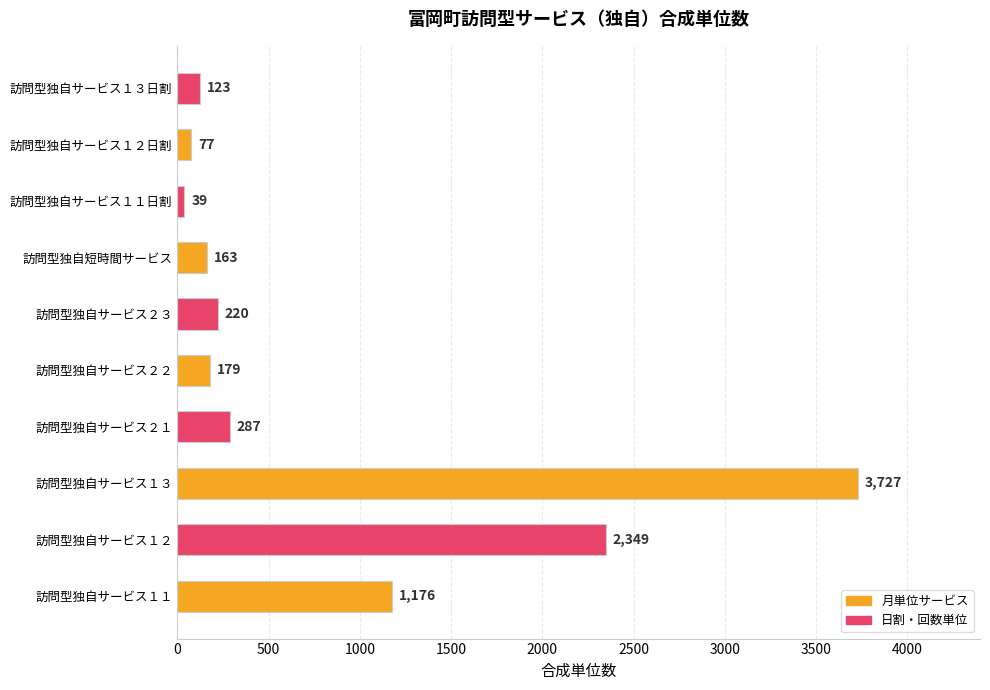

At which label is the value closest to 1883?

訪問型独自サービス１２